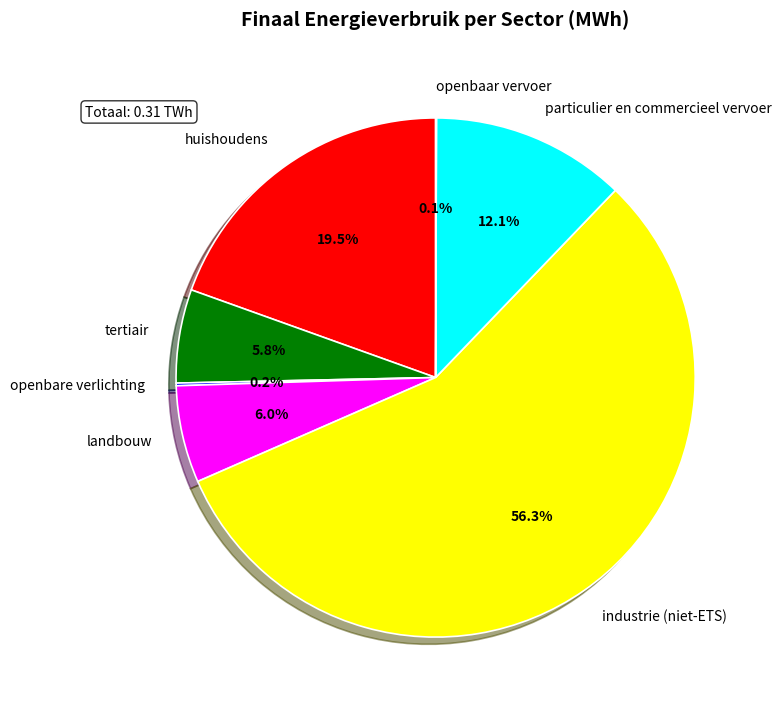

What is the ratio of the value at huishoudens to the value at industrie (niet-ETS)?

0.3